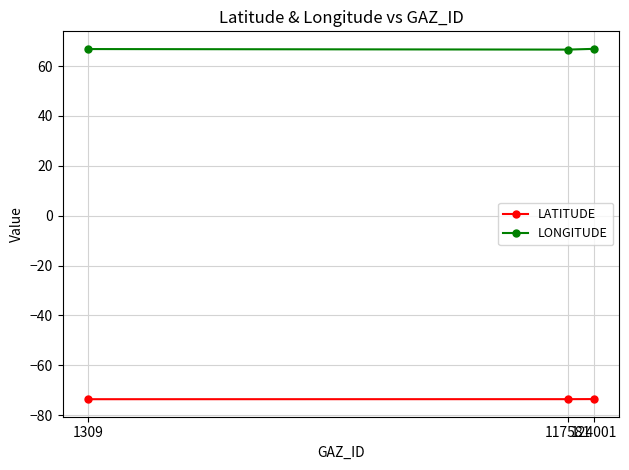

What is the value of the LATITUDE point at the 3rd from the left?

-73.5